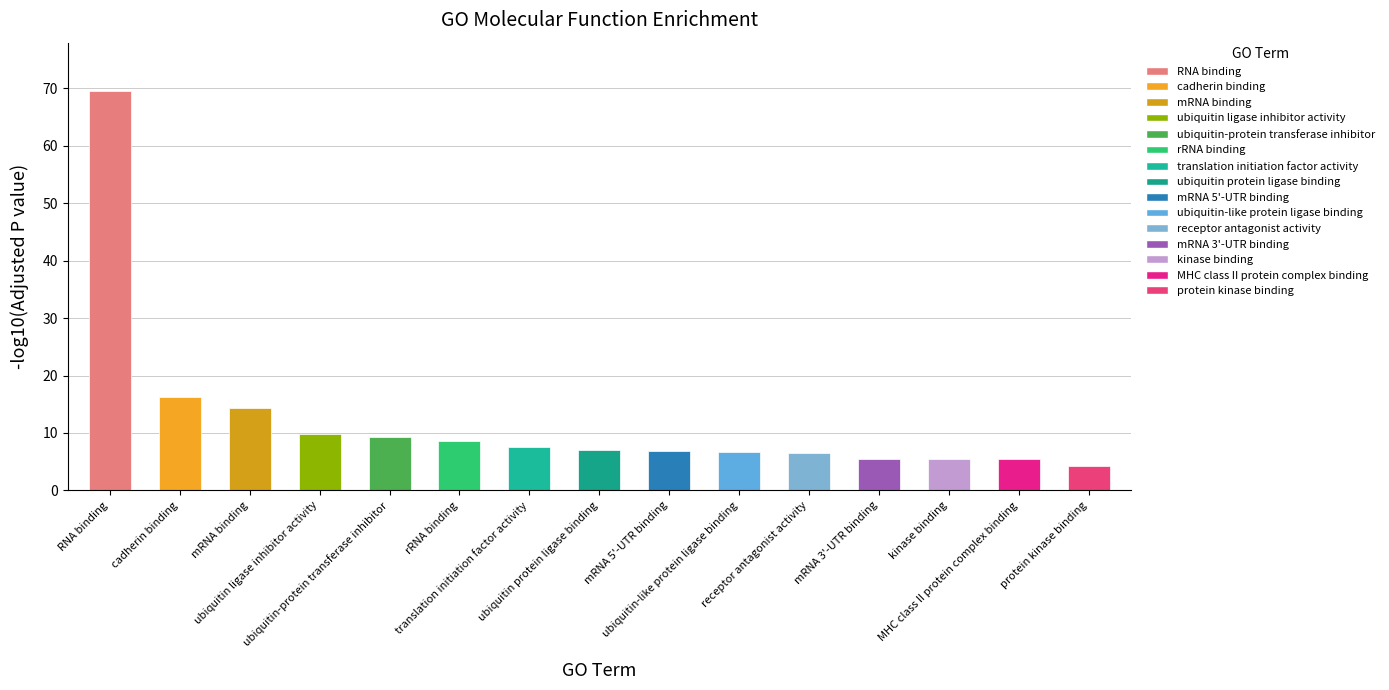

Approximately how many times larger is the value at RNA binding compared to translation initiation factor activity?

9.3